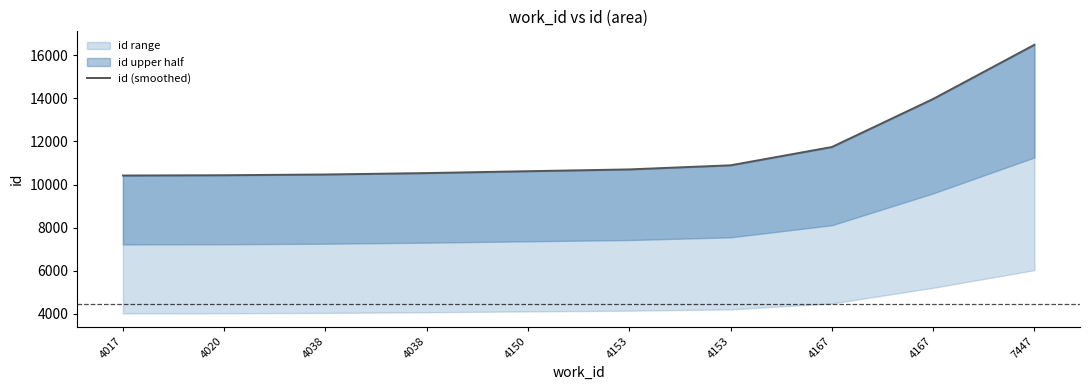

List the labels in order of value, largest first.

7447, 4167, 4167, 4153, 4153, 4150, 4038, 4038, 4020, 4017